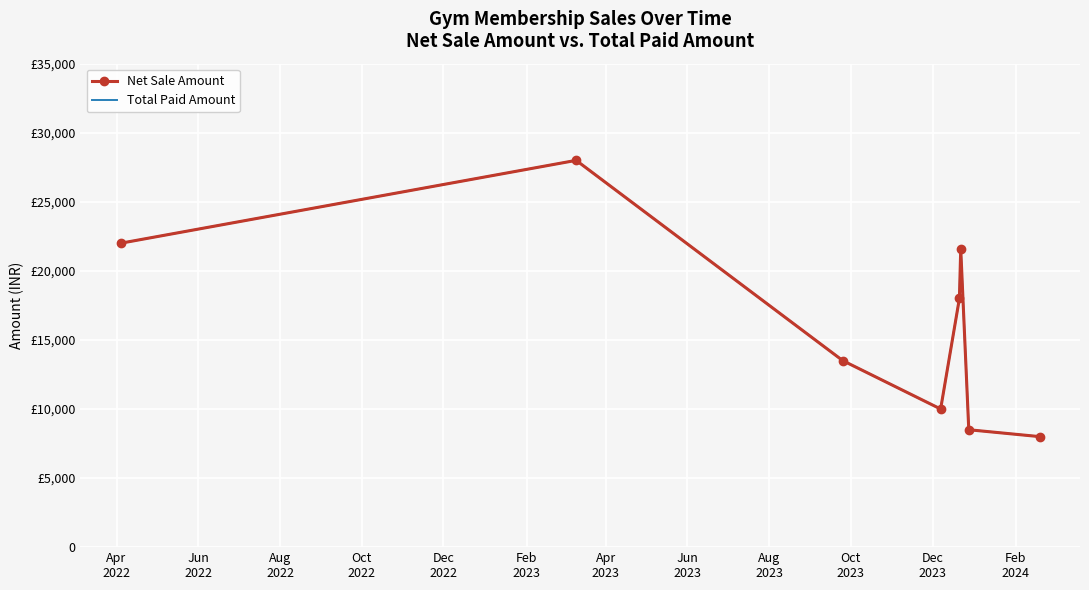

Which series has the widest spread of values?

Net Sale Amount